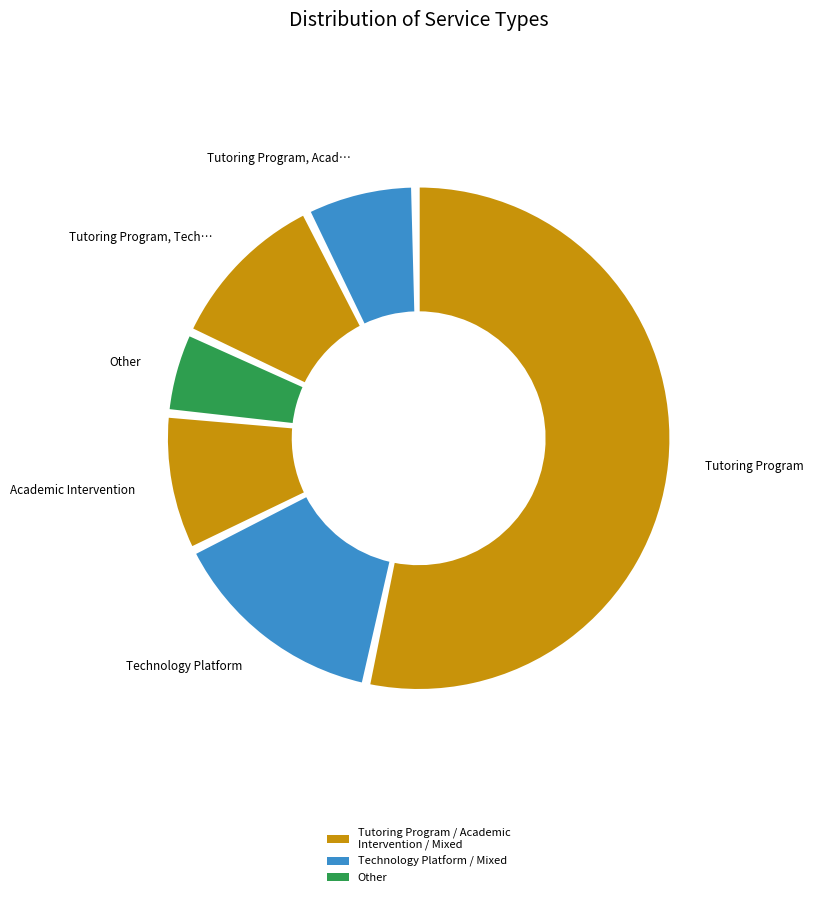

To the nearest percent, what is the difference between the largest and smallest slice percentages?

48%